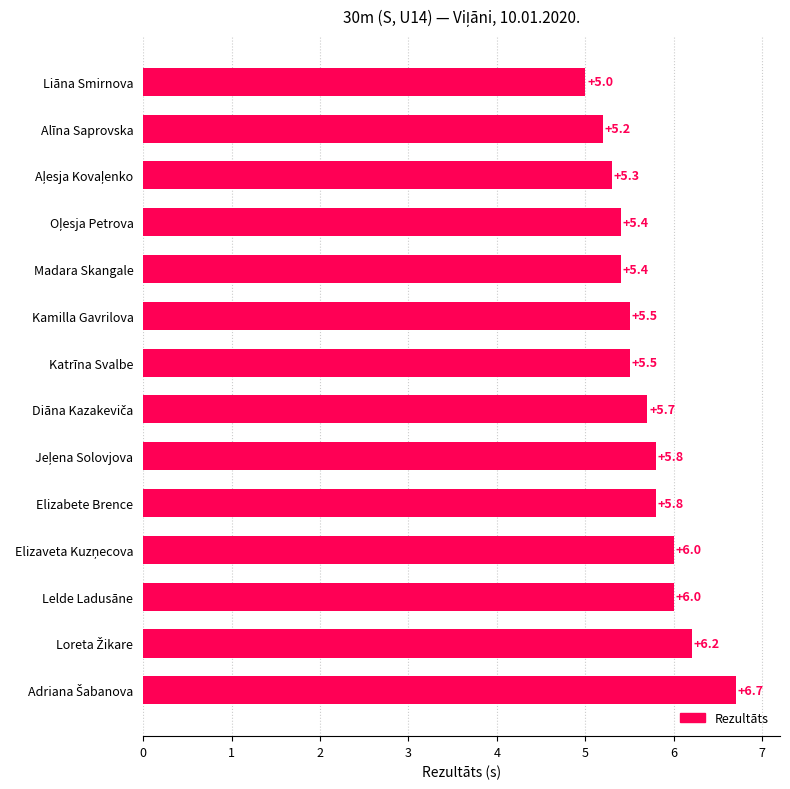

How many bars are there in total?

14